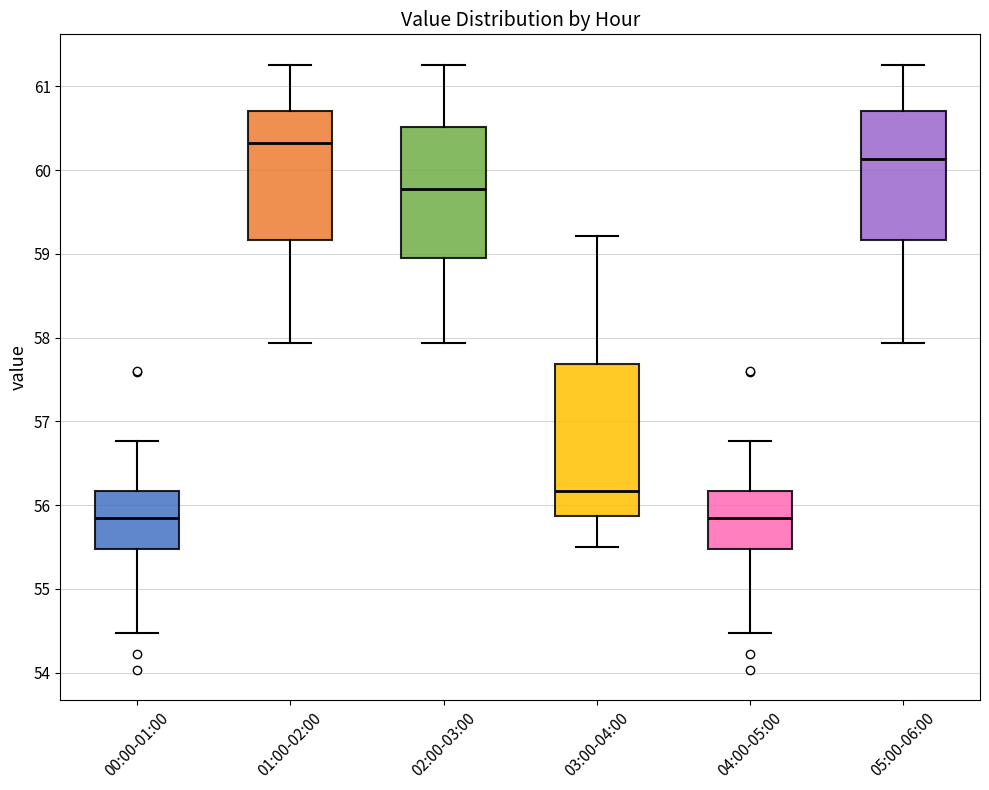

Comparing the boxes themselves (not the whiskers), which one is the tallest?

03:00-04:00